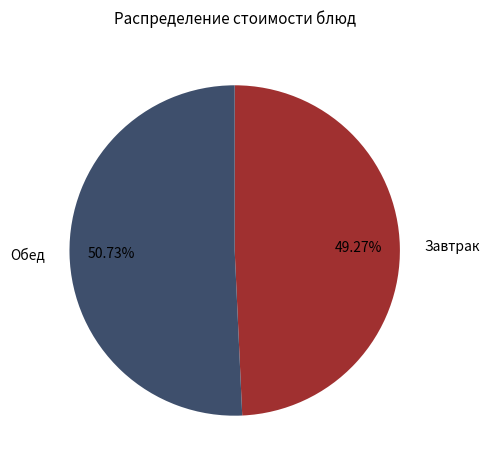

Which slice is the smallest?

Завтрак